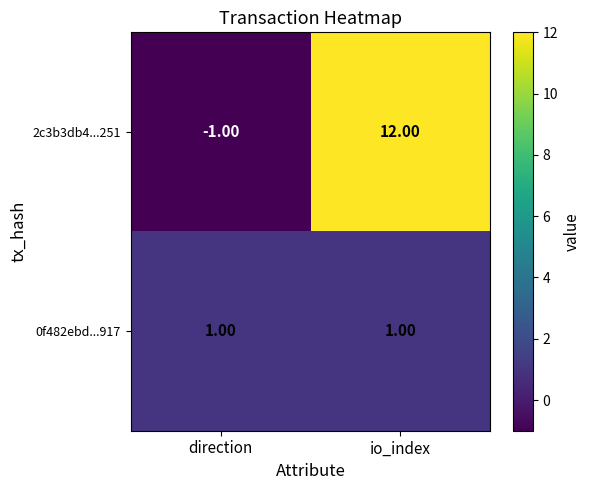

Between direction and io_index, which series saw the biggest shift?

2c3b3db4...251